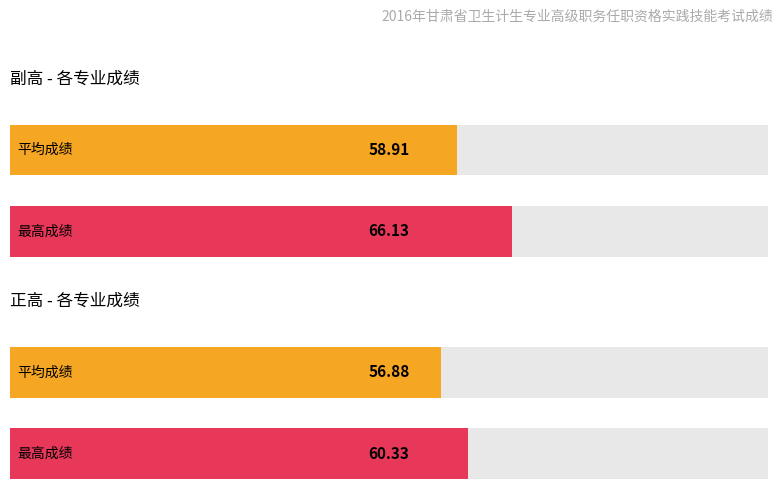

List the series in order of their overall mean, lowest first.

正高, 副高